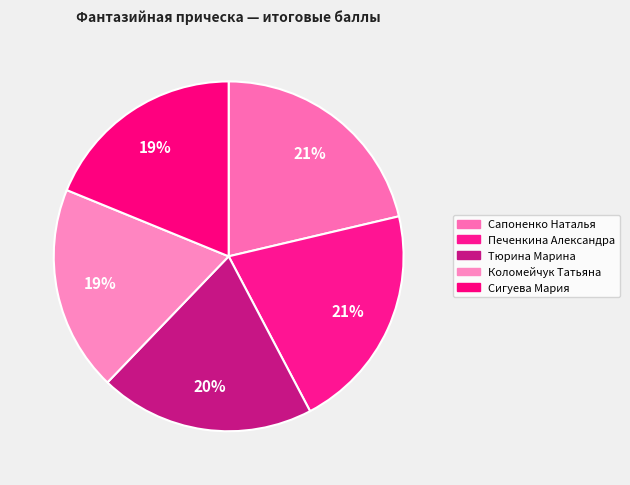

Rank the categories by value from lowest to highest.

Сигуева Мария, Коломейчук Татьяна, Тюрина Марина, Печенкина Александра, Сапоненко Наталья